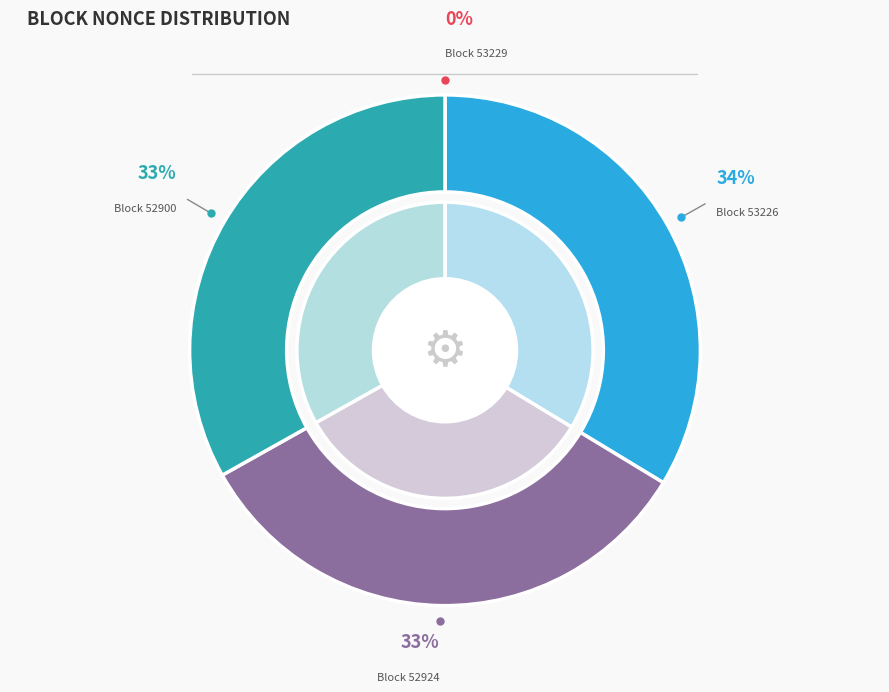

Does 52900 account for over 50% of the chart?

No